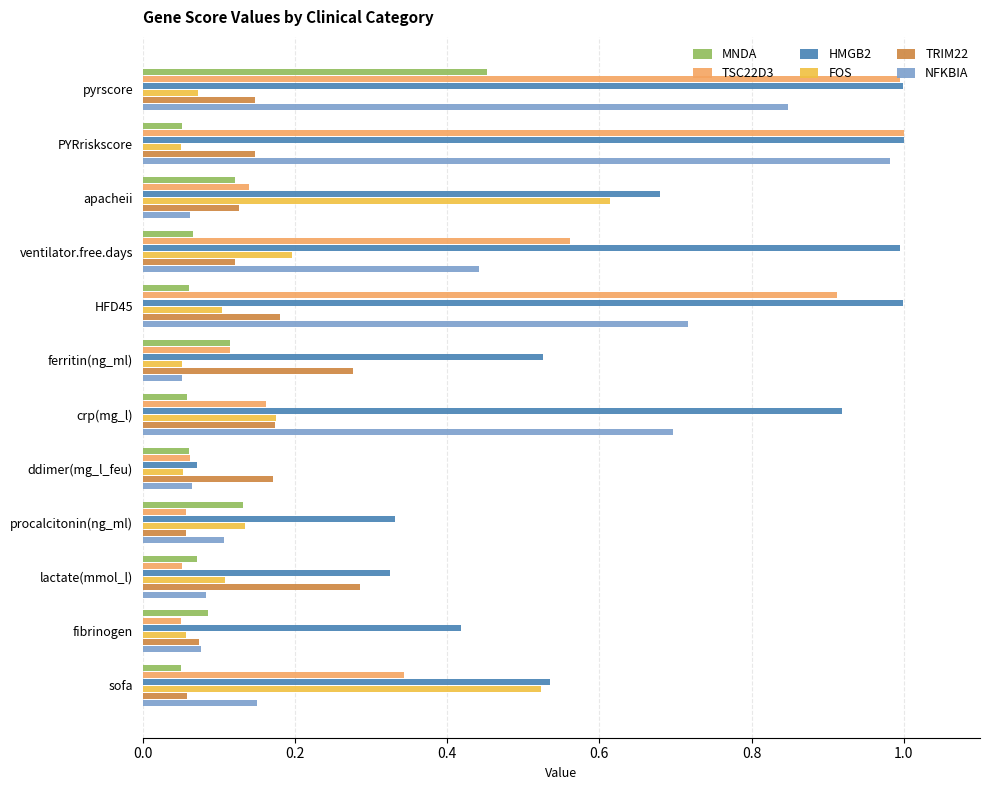

Between ventilator.free.days and fibrinogen, which series saw the biggest shift?

HMGB2